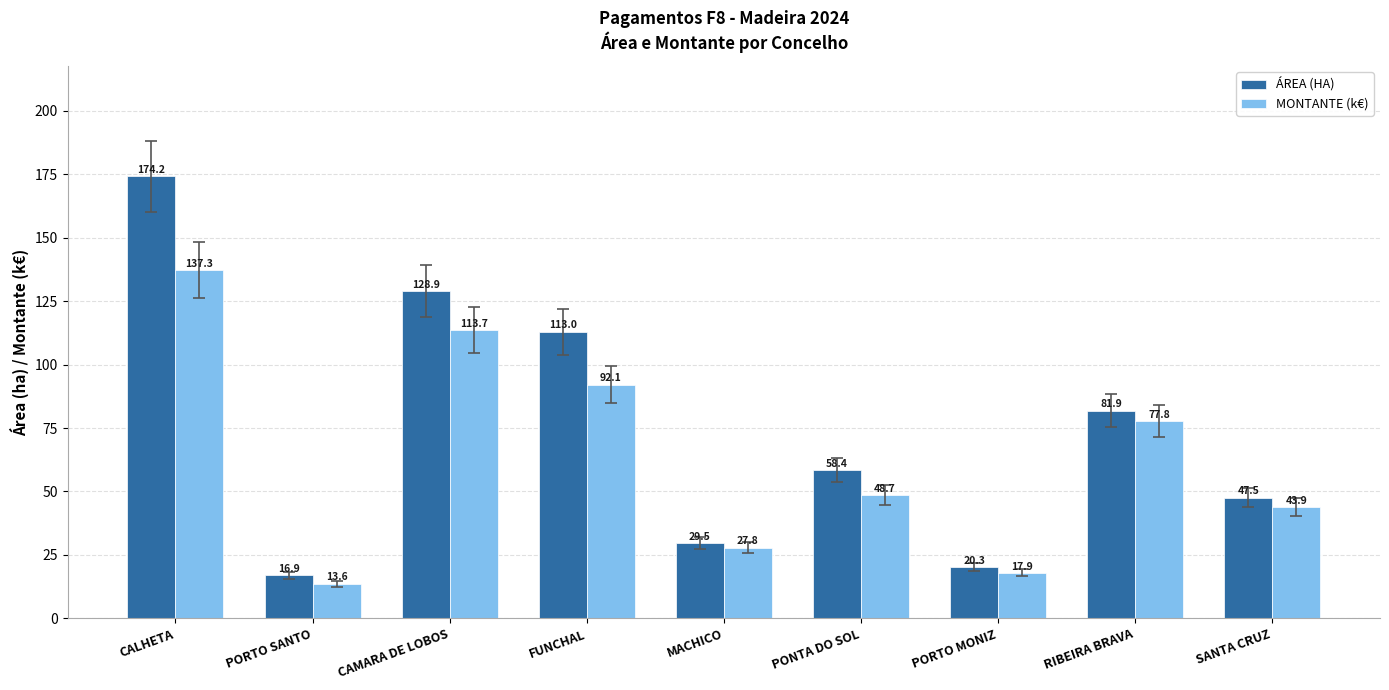

Rank the series at PORTO SANTO from lowest to highest value.

MONTANTE (k€), ÁREA (HA)